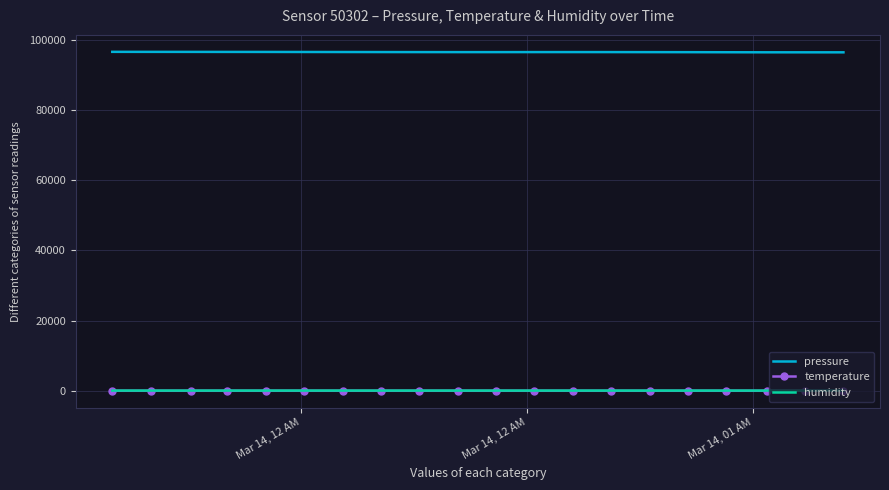

True or false: temperature and pressure intersect in this chart.

False